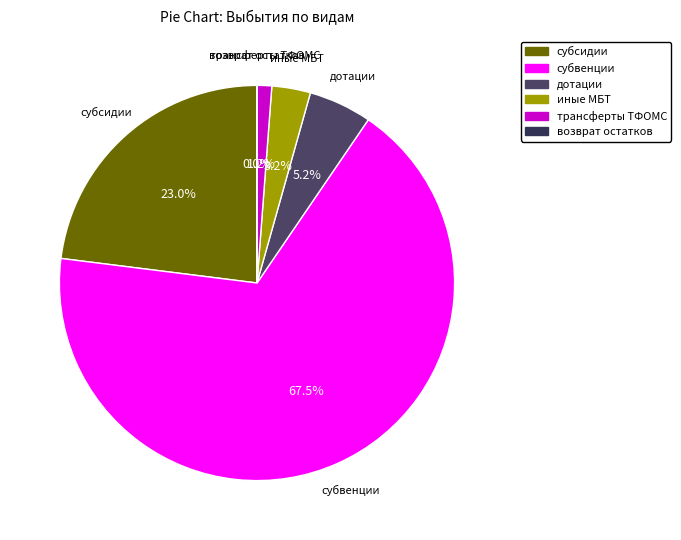

Which slice represents more than half of the pie?

субвенции